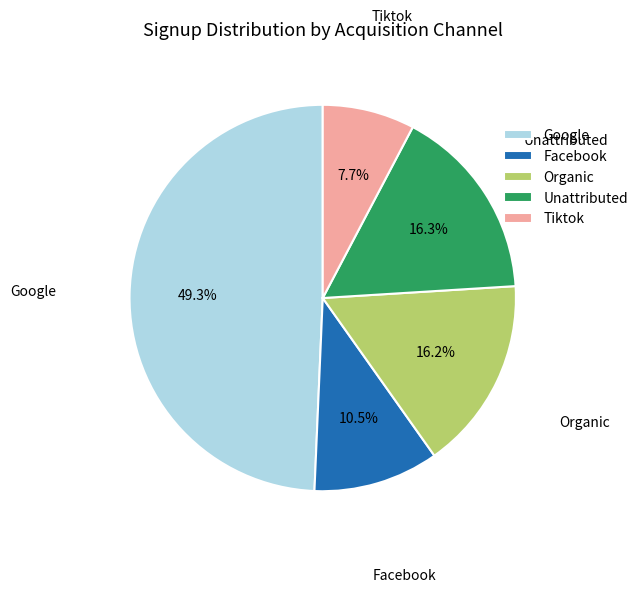

What is the ratio of the value at Organic to the value at Google?

0.3